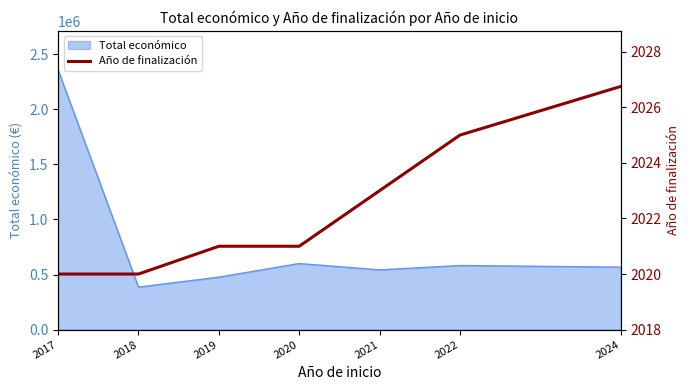

Does the chart have visible grid lines?

No